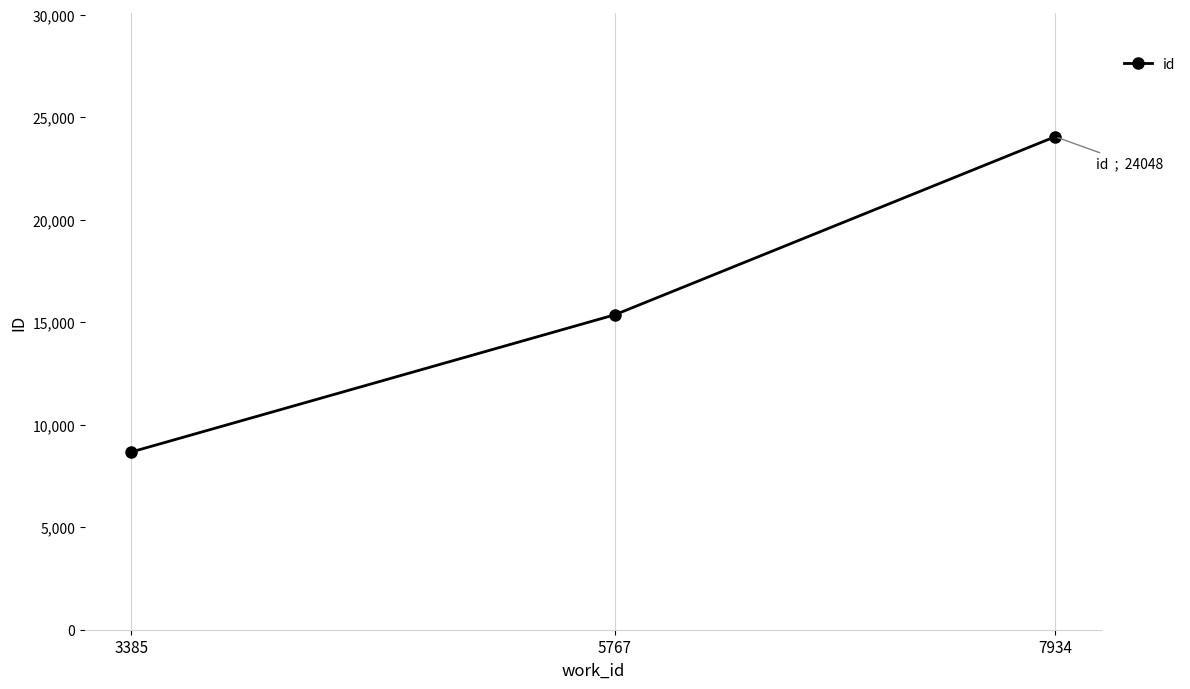

Which category has the lowest value across all series?

3385